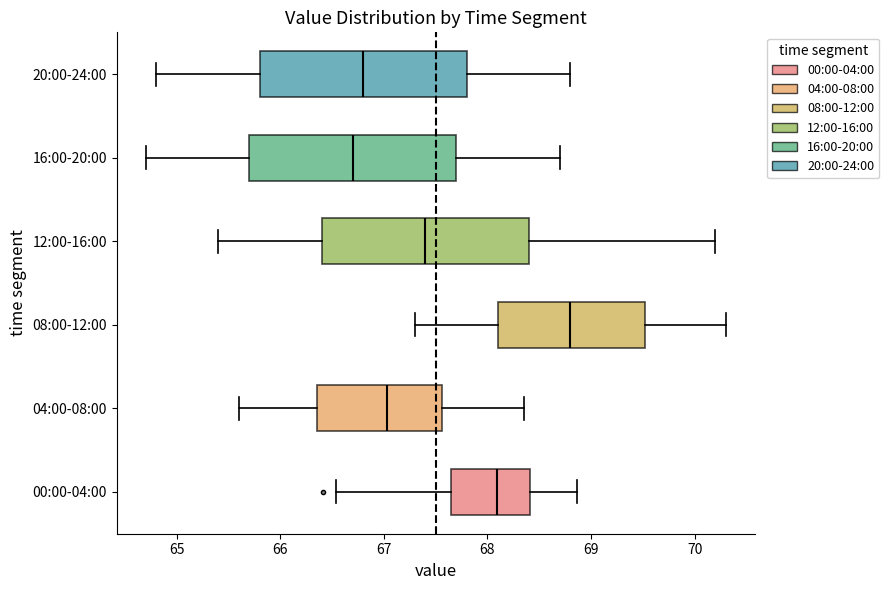

Where does the left whisker of the box for 20:00-24:00 end on the x-axis? The values are not printed on the chart, so give them approximately, as read against the axis.

64.8